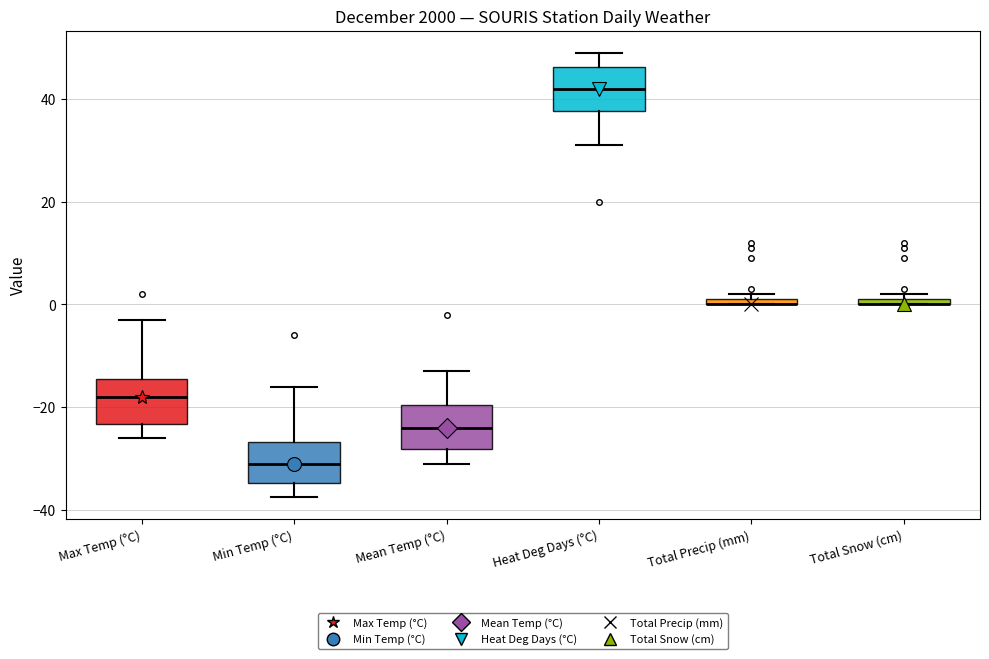

Where does the upper whisker of the box for Heat Deg Days (°C) end on the y-axis? The values are not printed on the chart, so give them approximately, as read against the axis.

50